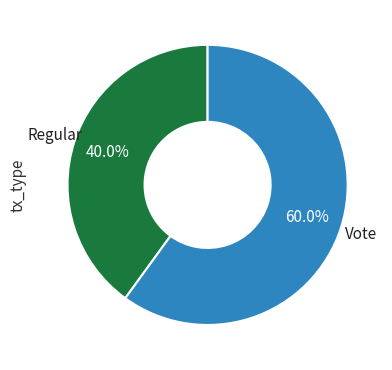

To the nearest percent, what is the difference between the largest and smallest slice percentages?

20%